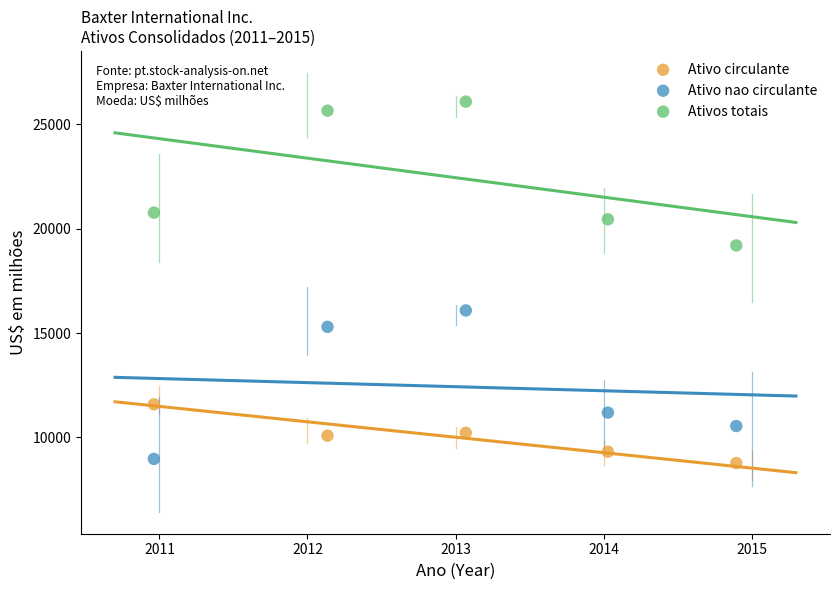

In the Ativo nao circulante series, what Y value is closest to 12528?

11190.7